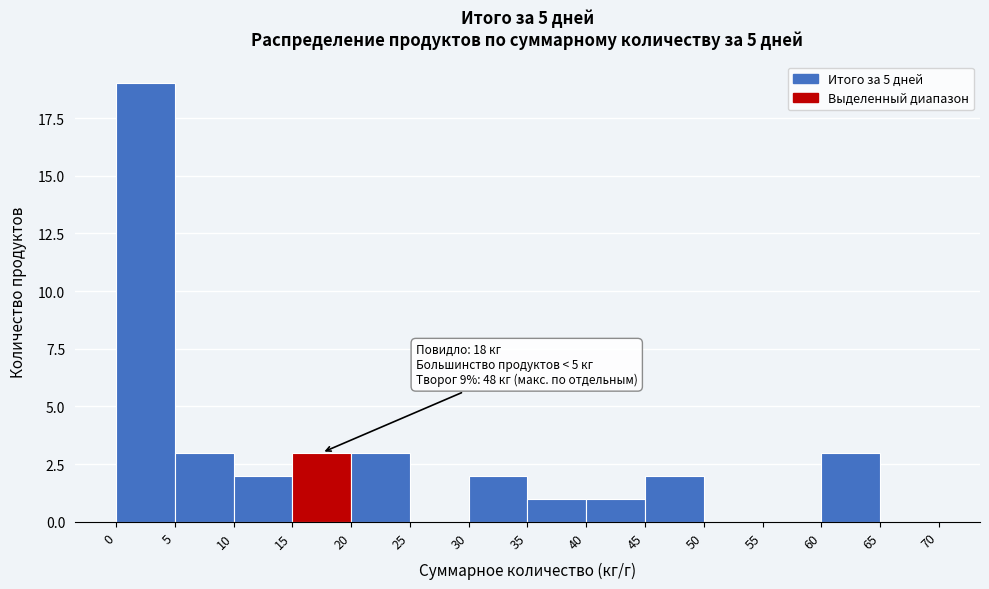

Over which range of the x-axis is the bar tallest?

0 to 5